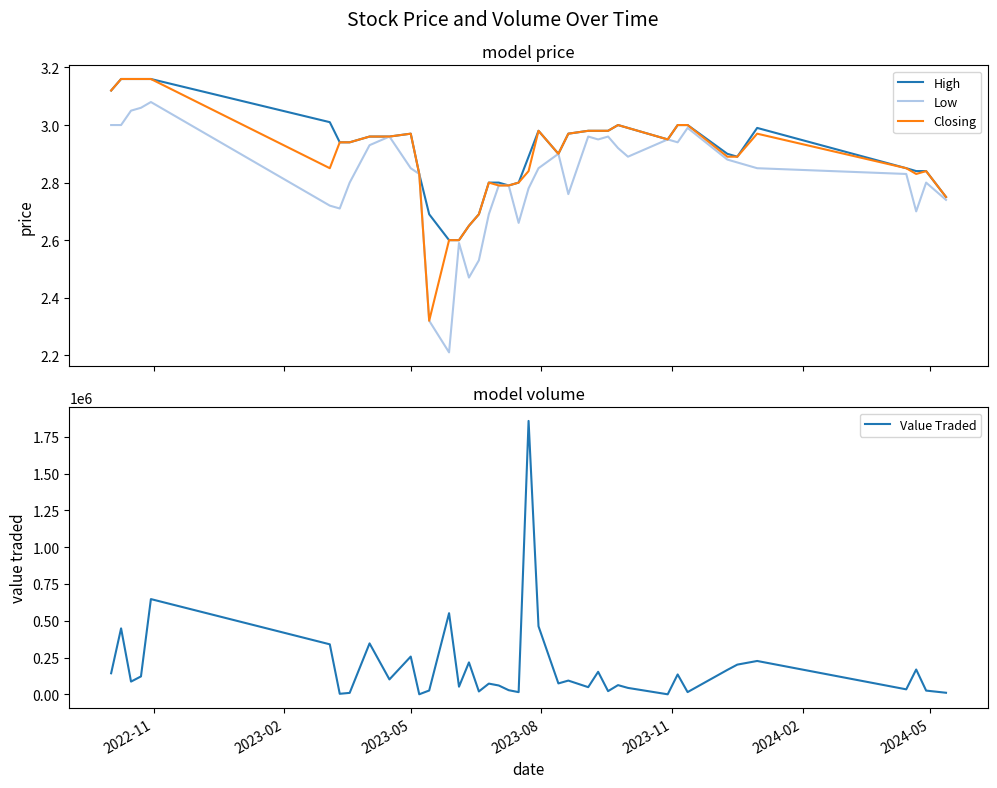

What is the maximum value shown in the chart?

1858408.0